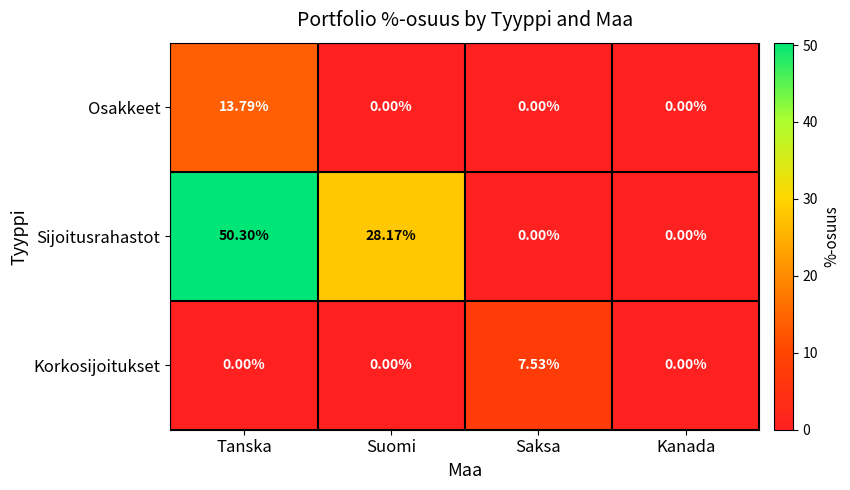

At how many categories does at least one series exceed 48?

1